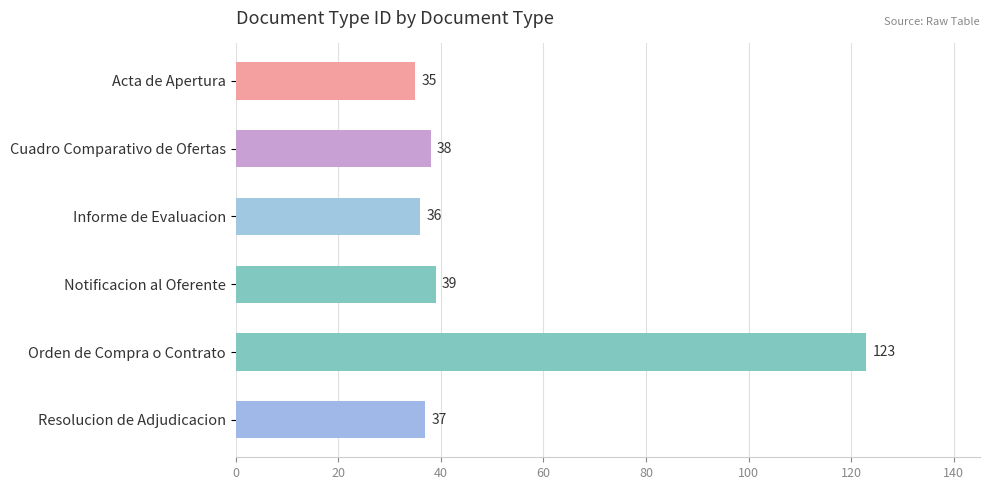

The value at Informe de Evaluacion is 55. True or false?

False